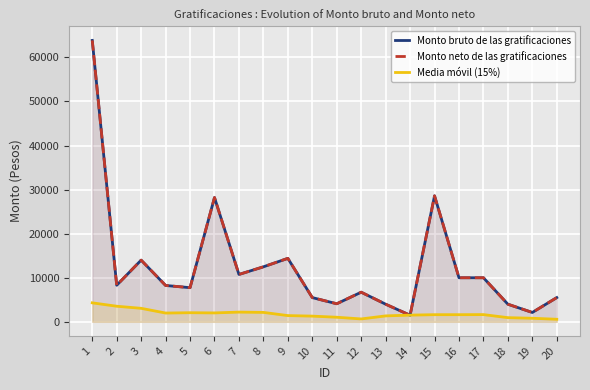

How many lines are shown in the chart?

3